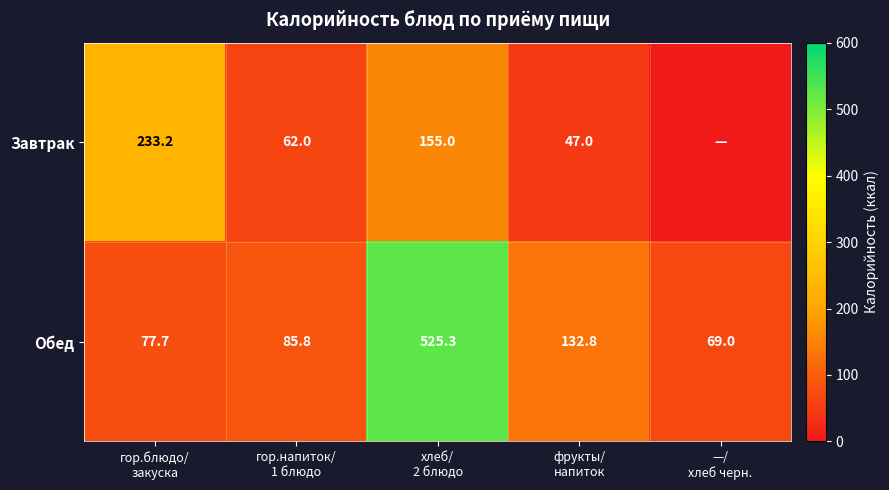

What is the average value of the Обед series?

178.1